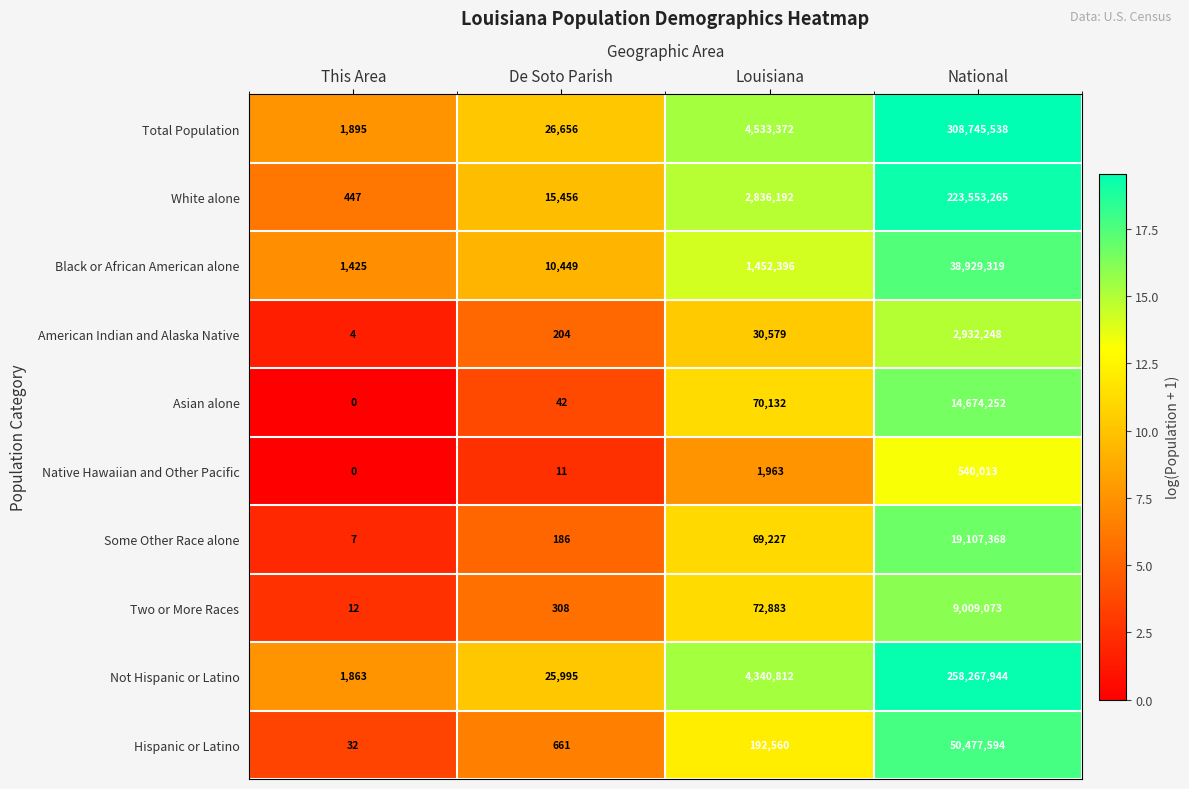

How many data points in Total Population are less than 4533372?

2